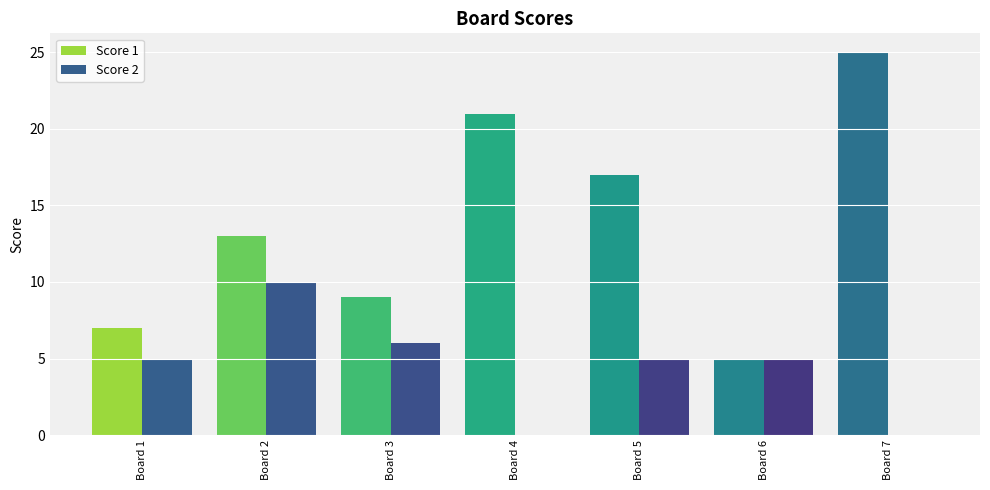

Is it true that Score 2 equals 0 at Board 4?

True